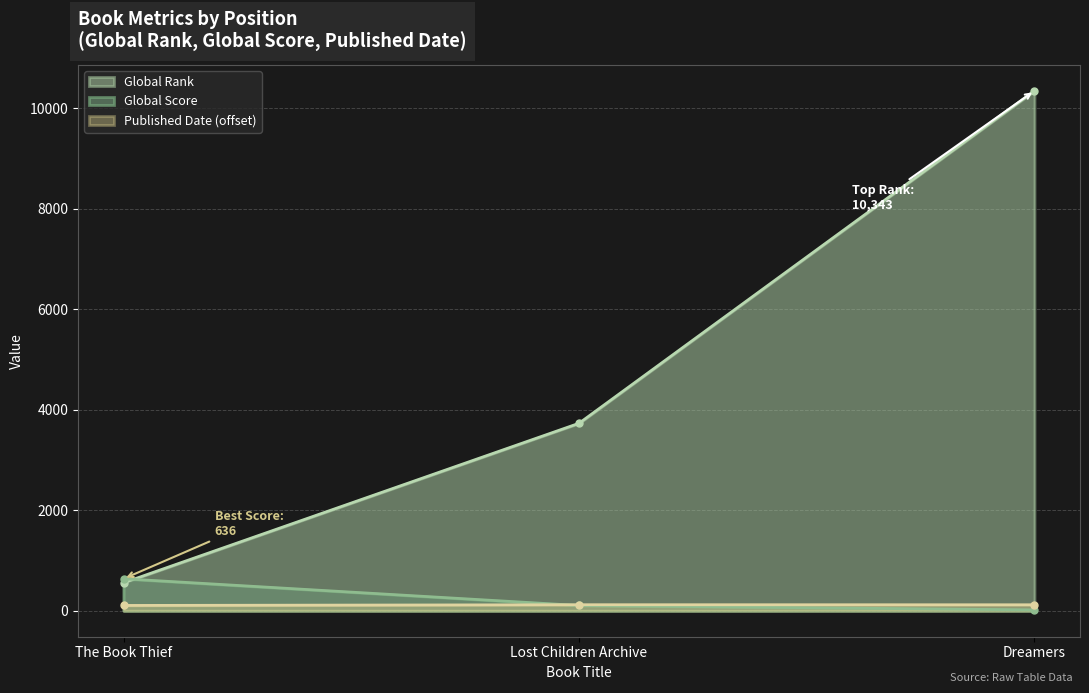

At which category is the sum across all series the highest?

Dreamers